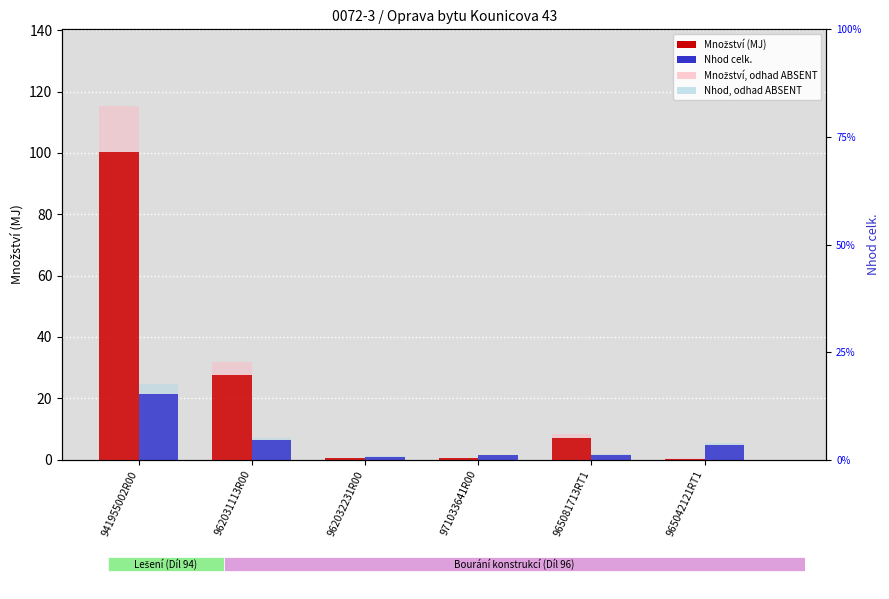

What is the label of the 2nd bar from the left?

962031113R00